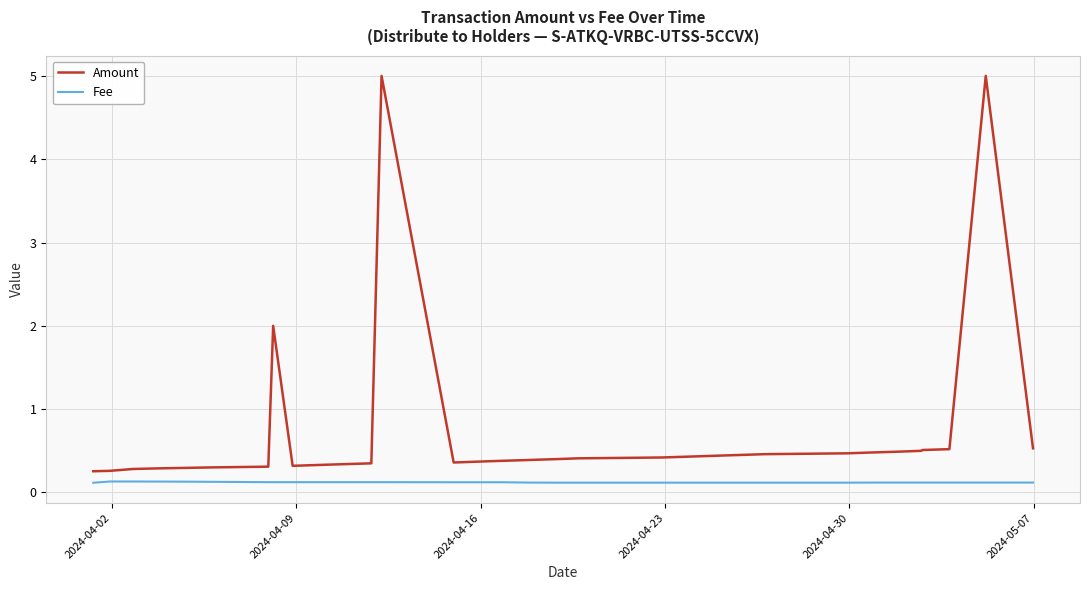

True or false: Fee and Amount cross at least once.

False